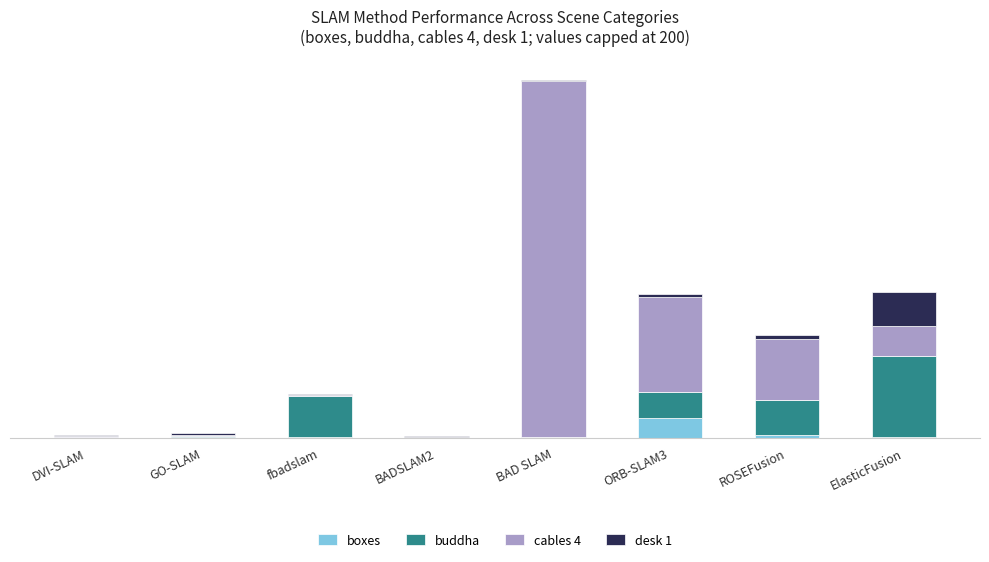

The desk 1 series shows 0.8 at BAD SLAM. True or false?

False